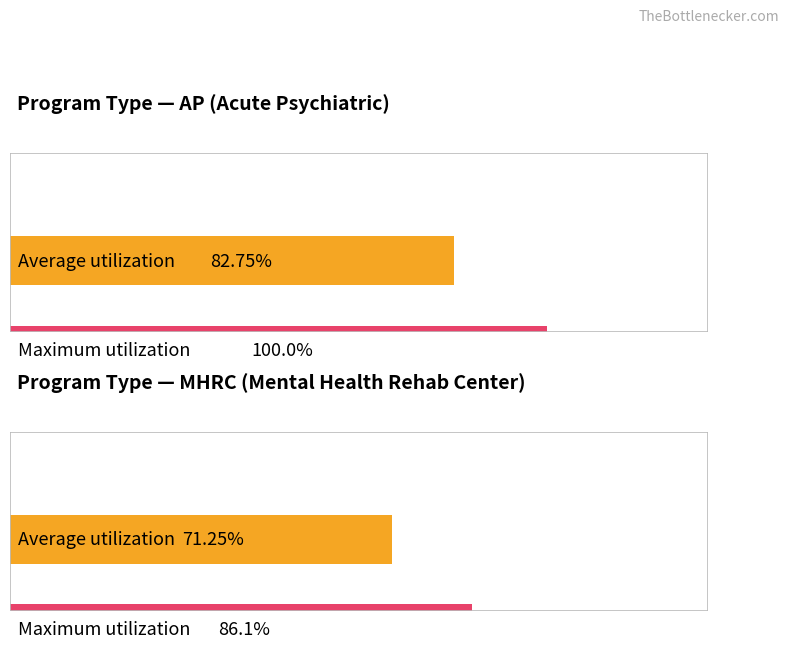

The Average utilization series shows 149 at 8. True or false?

False